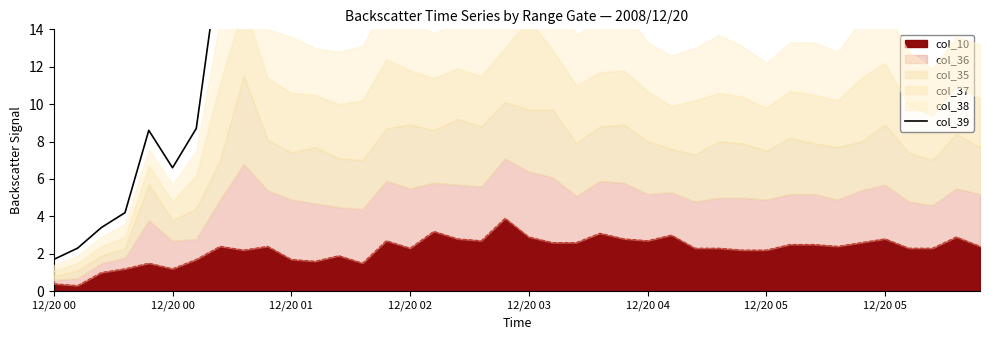

Does the chart have visible grid lines?

No